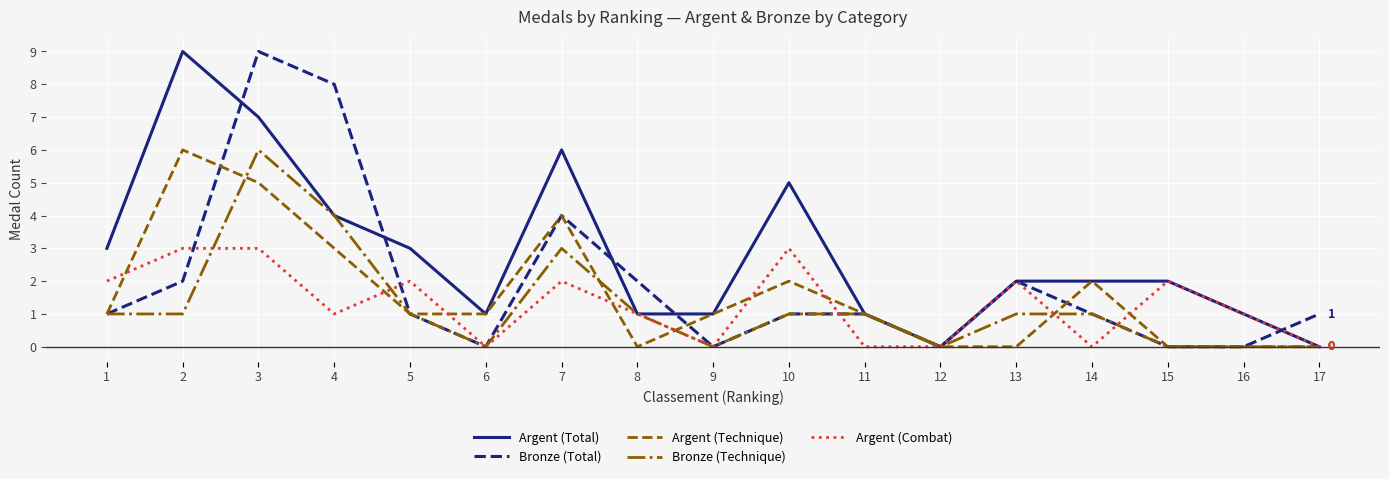

How many distinct data groups are displayed?

5